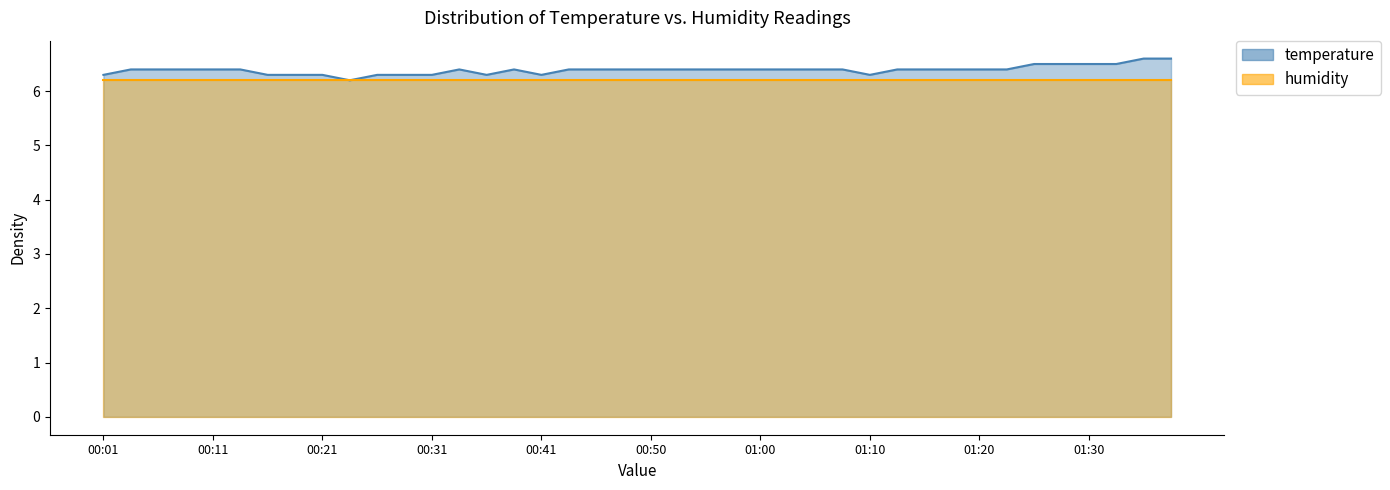

Reading right to left, list all the values displayed in this chart.

6.6	6.6	6.5	6.5	6.5	6.5	6.4	6.4	6.4	6.4	6.4	6.3	6.4	6.4	6.4	6.4	6.4	6.4	6.4	6.4	6.4	6.4	6.4	6.3	6.4	6.3	6.4	6.3	6.3	6.3	6.2	6.3	6.3	6.3	6.4	6.4	6.4	6.4	6.4	6.3